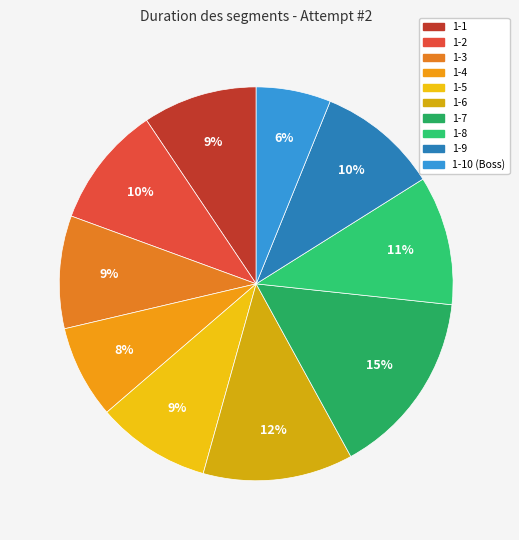

How many segments does this pie chart have?

10